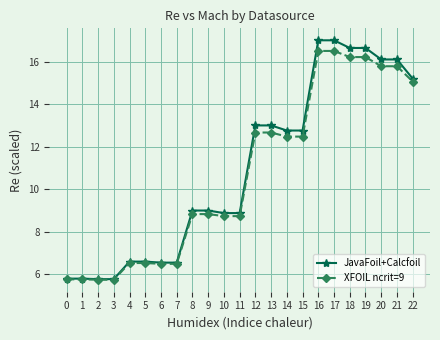

What is the highest value of the XFOIL ncrit=9 series?

16.5